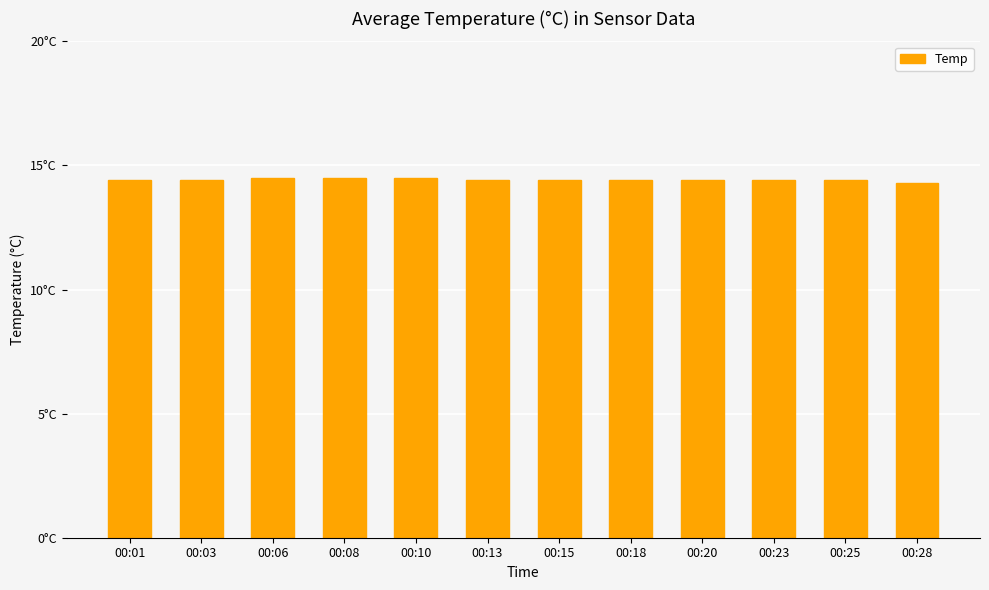

List the labels in order of value, largest first.

00:06, 00:08, 00:10, 00:01, 00:03, 00:13, 00:15, 00:18, 00:20, 00:23, 00:25, 00:28